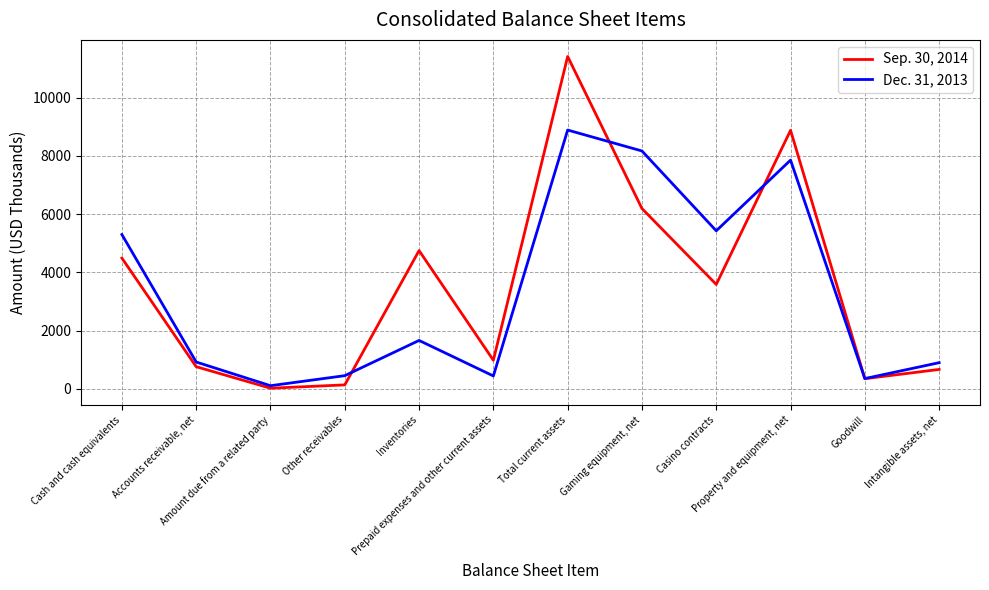

What is the smallest value displayed?

22